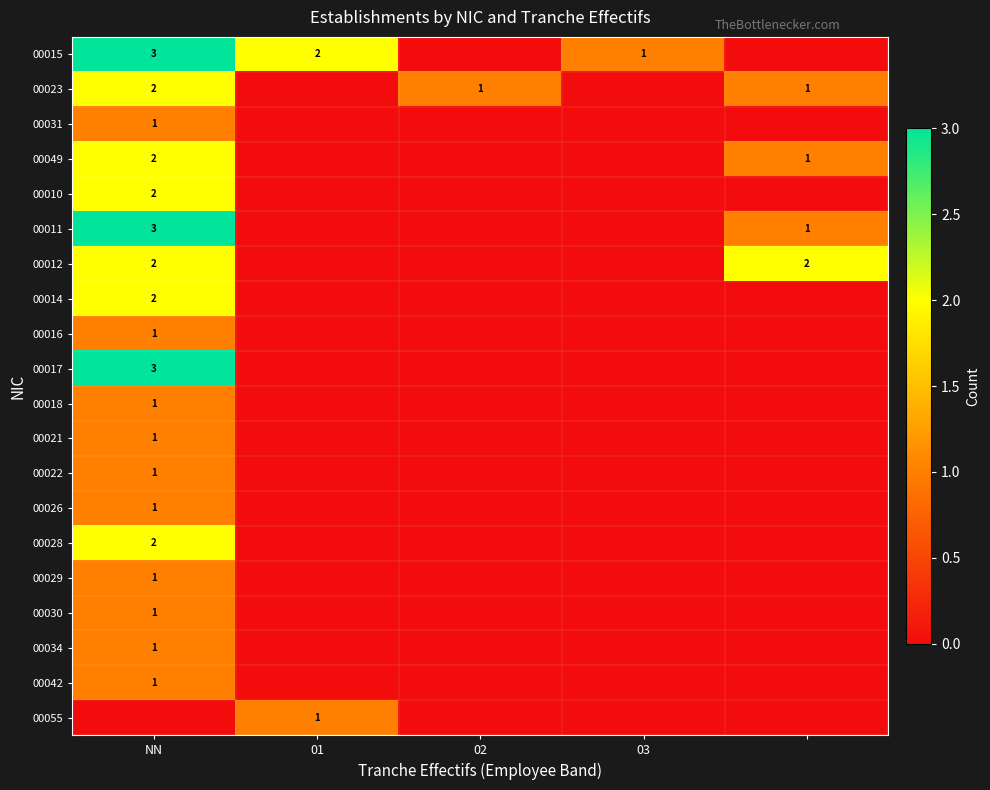

Is it true that 00015 equals 2 at 01?

True